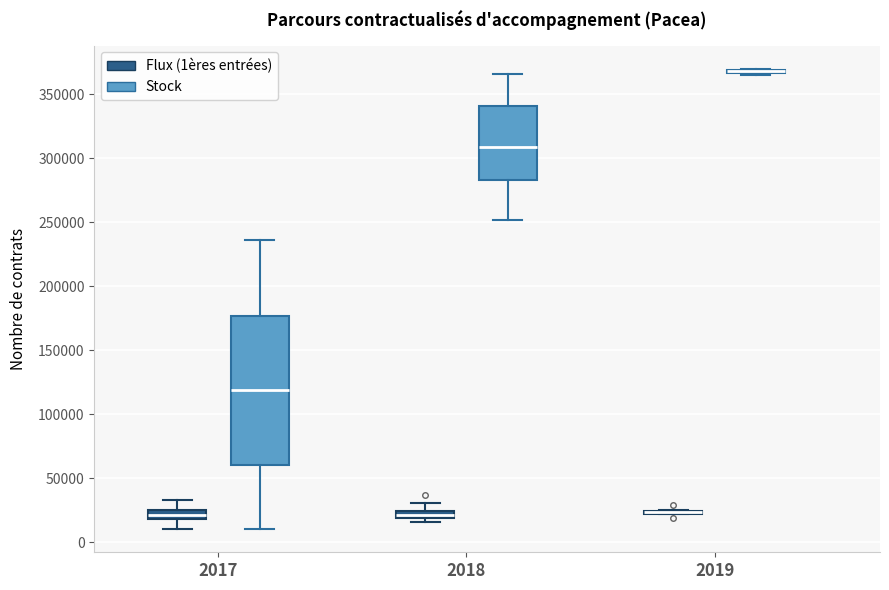

Which box is the tallest, from its lower edge to its upper edge?

2017 (Stock)